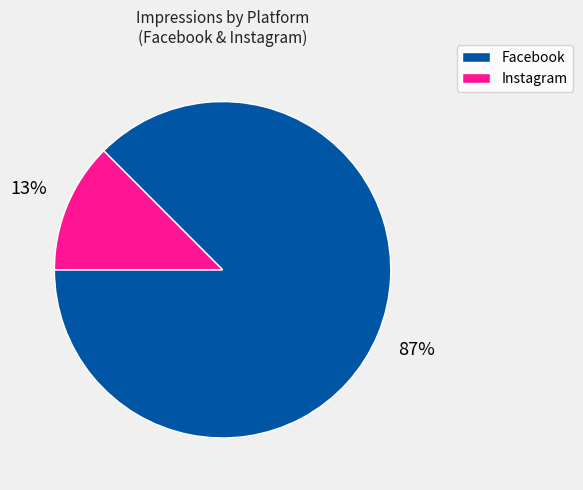

True or false: Instagram accounts for 1% of the total.

False